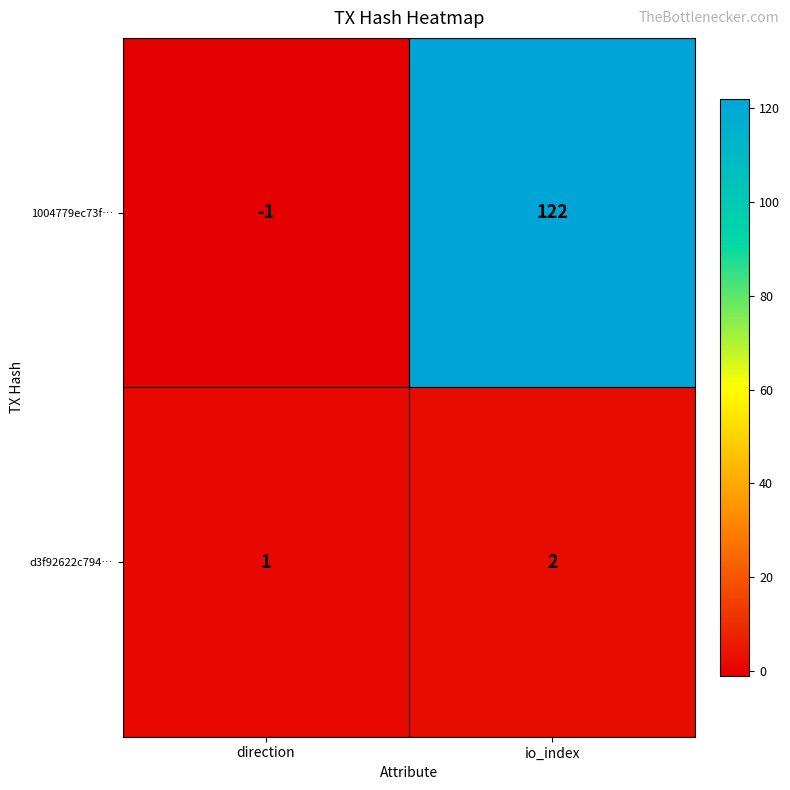

What is the sum of all 1004779ec73f… values?

121